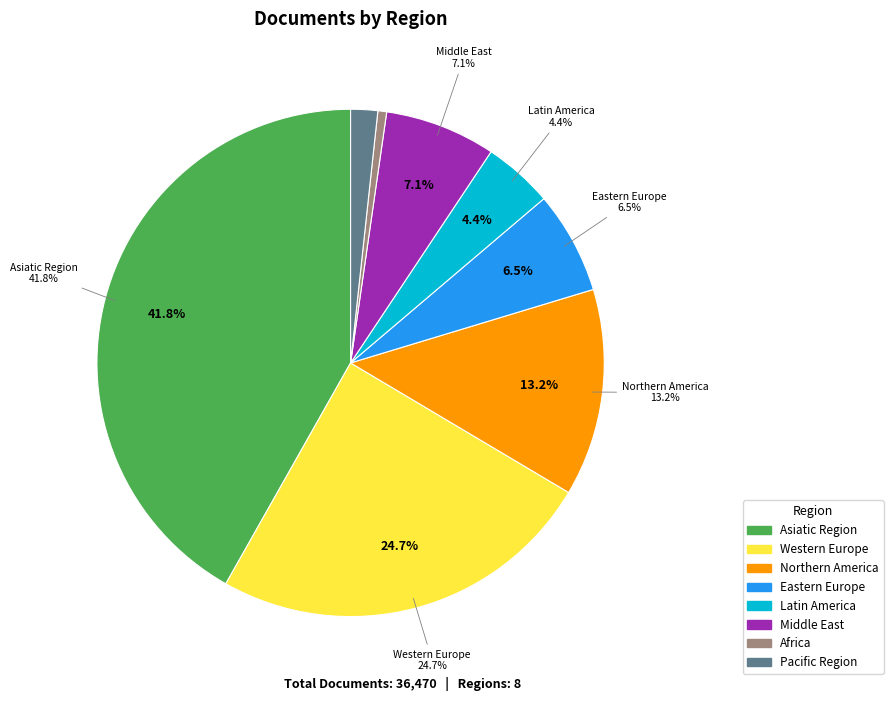

To the nearest percent, what portion does Eastern Europe represent?

7%